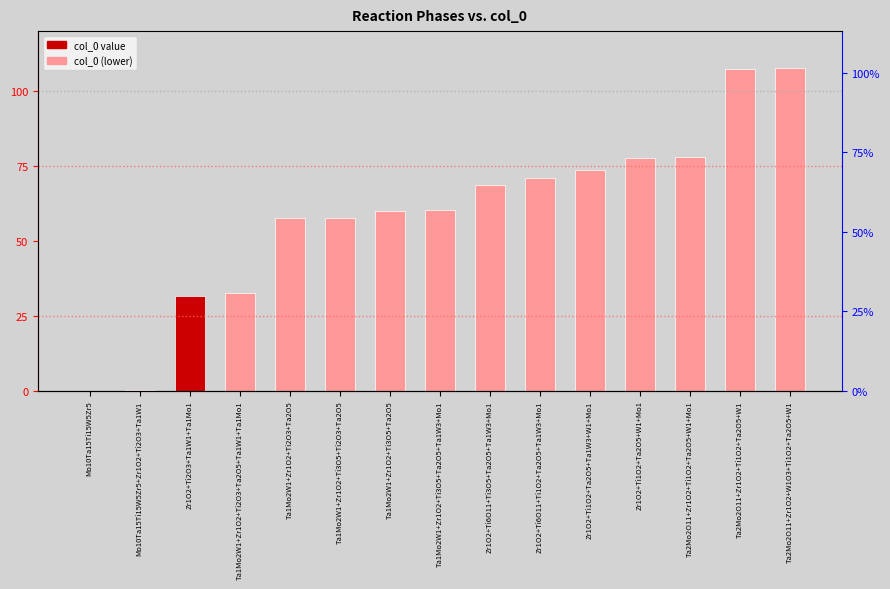

Reading left to right, what are all the values shown in this chart?

Mo10Ta15Ti15W5Zr5=0.0	Mo10Ta15Ti15W5Zr5+Zr1O2+Ti2O3+Ta1W1=0.2	Zr1O2+Ti2O3+Ta1W1+Ta1Mo1=31.8	Ta1Mo2W1+Zr1O2+Ti2O3+Ta2O5+Ta1W1+Ta1Mo1=32.8	Ta1Mo2W1+Zr1O2+Ti2O3+Ta2O5=57.5	Ta1Mo2W1+Zr1O2+Ti3O5+Ti2O3+Ta2O5=57.8	Ta1Mo2W1+Zr1O2+Ti3O5+Ta2O5=60.0	Ta1Mo2W1+Zr1O2+Ti3O5+Ta2O5+Ta1W3+Mo1=60.2	Zr1O2+Ti6O11+Ti3O5+Ta2O5+Ta1W3+Mo1=68.5	Zr1O2+Ti6O11+Ti1O2+Ta2O5+Ta1W3+Mo1=71.0	Zr1O2+Ti1O2+Ta2O5+Ta1W3+W1+Mo1=73.5	Zr1O2+Ti1O2+Ta2O5+W1+Mo1=77.5	Ta2Mo2O11+Zr1O2+Ti1O2+Ta2O5+W1+Mo1=78.0	Ta2Mo2O11+Zr1O2+Ti1O2+Ta2O5+W1=107.5	Ta2Mo2O11+Zr1O2+W1O3+Ti1O2+Ta2O5+W1=107.8